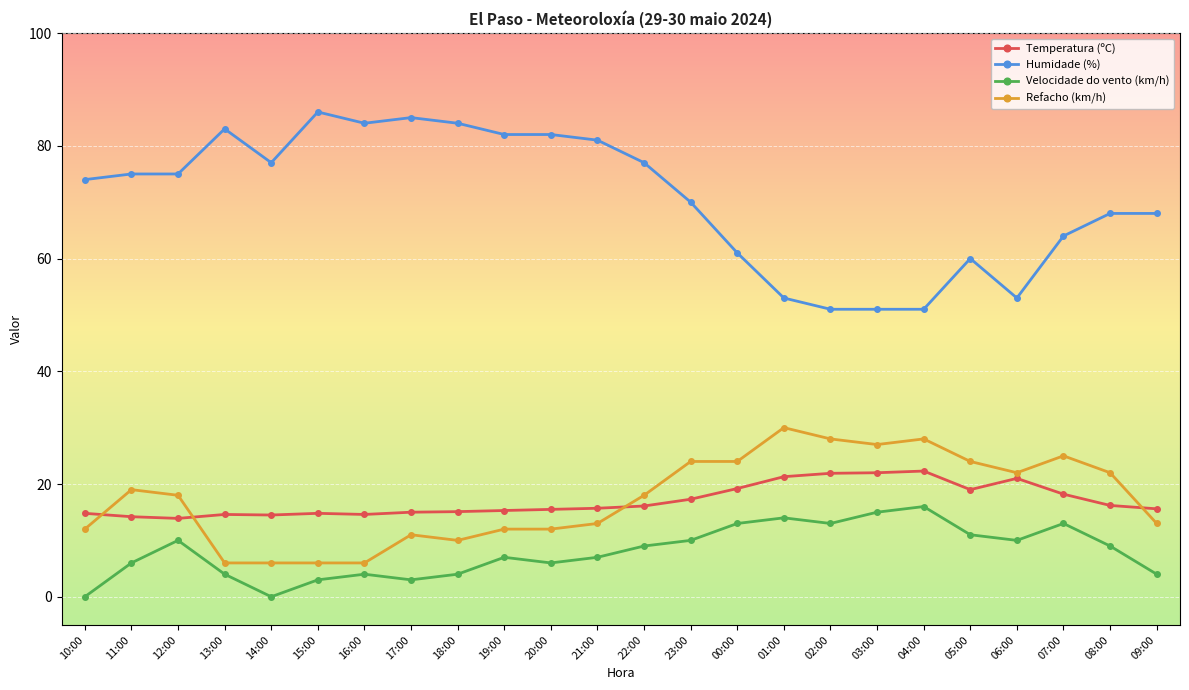

What is the difference between the maximum and minimum values in the Temperatura (ºC) series?

8.4